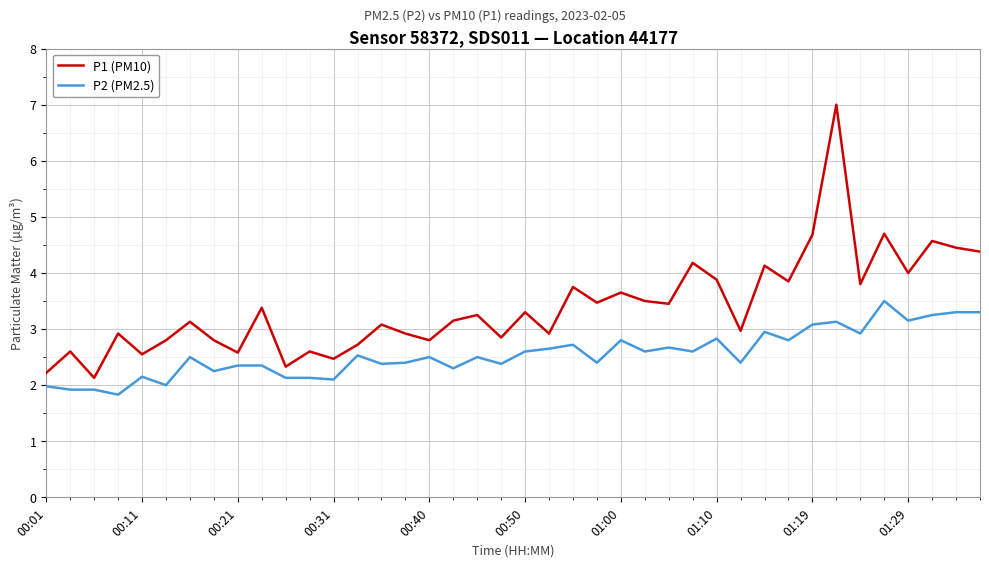

What is the difference between the second highest and minimum values in the P1 (PM10) series?

2.6